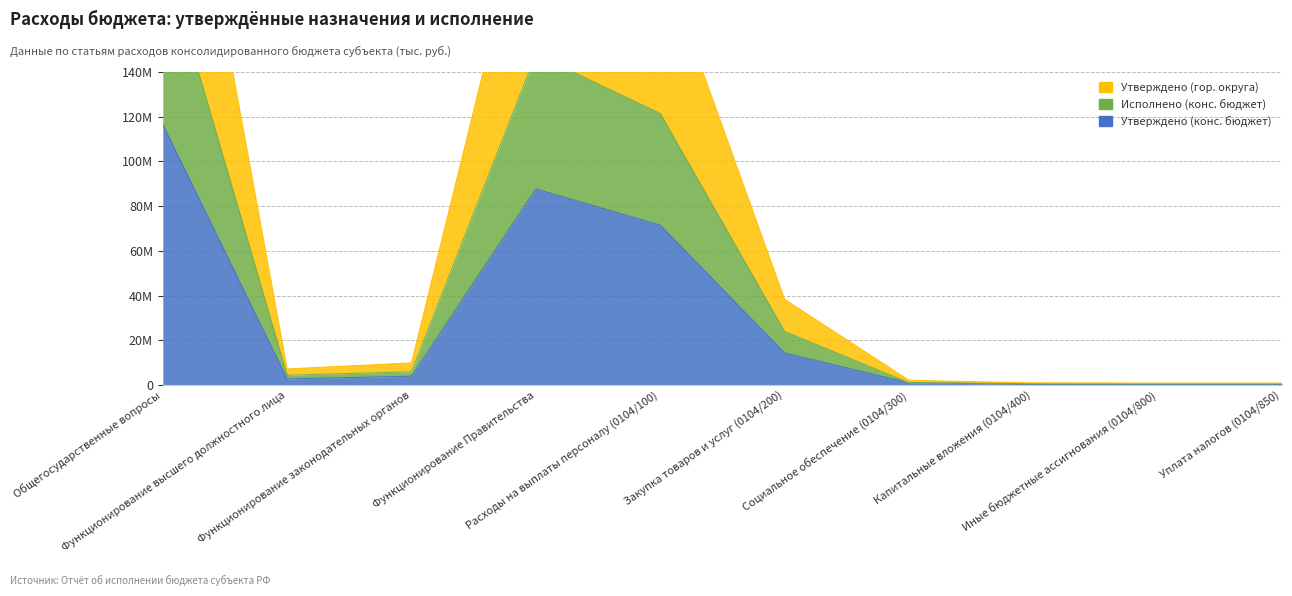

Is it true that Исполнено (конс. бюджет) equals 485059.4 at Социальное обеспечение (0104/300)?

False